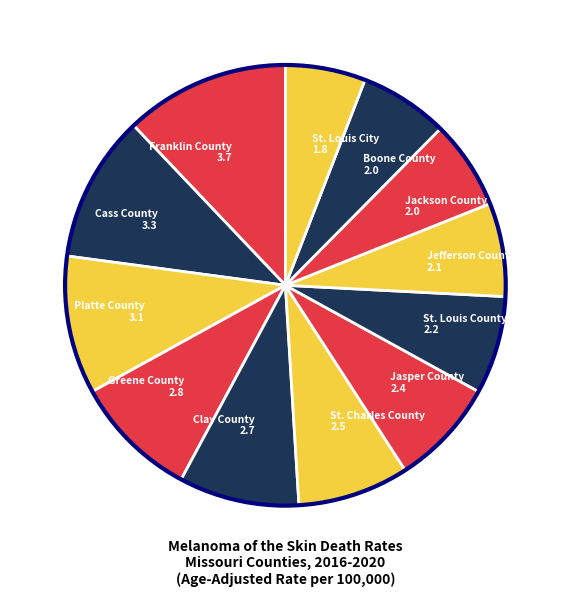

Between Franklin County 3.7 and St. Louis City 1.8, which is larger?

Franklin County 3.7